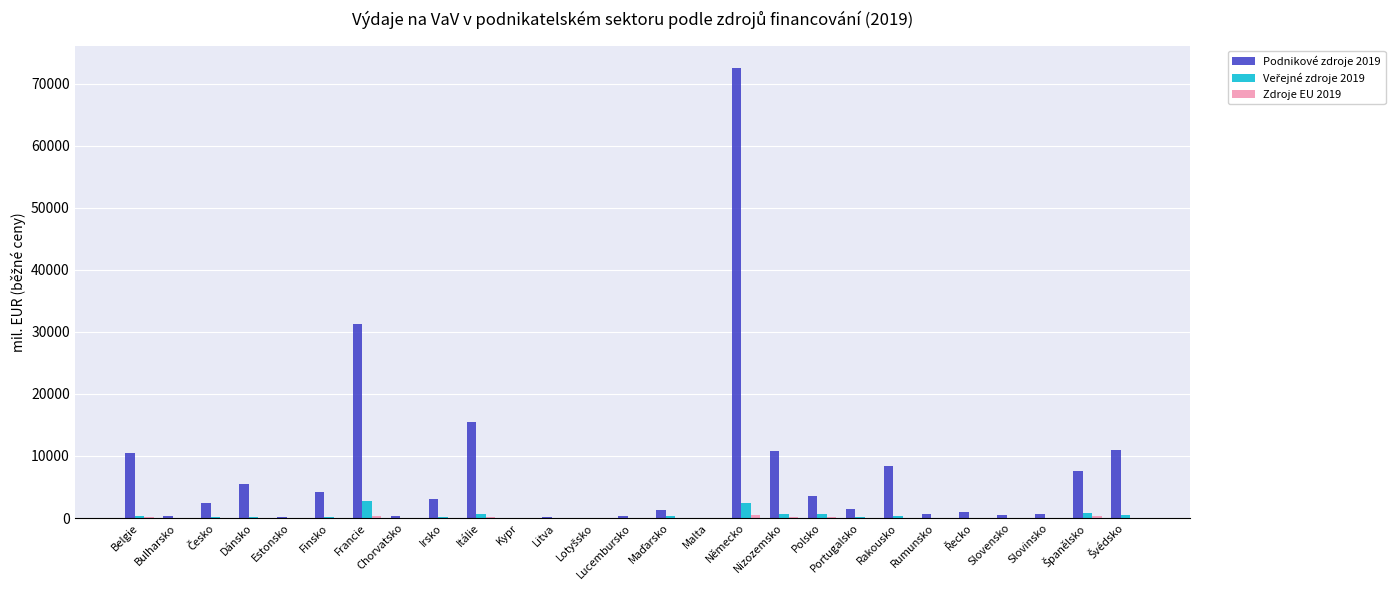

Is it true that Podnikové zdroje 2019 equals 15539.1 at Itálie?

True